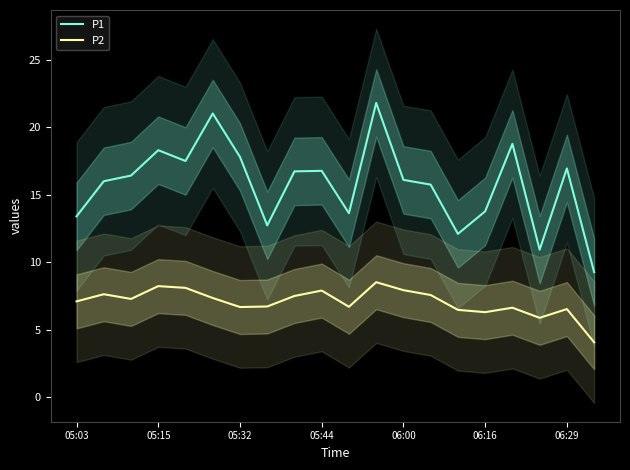

What is the maximum value for P1?

21.8